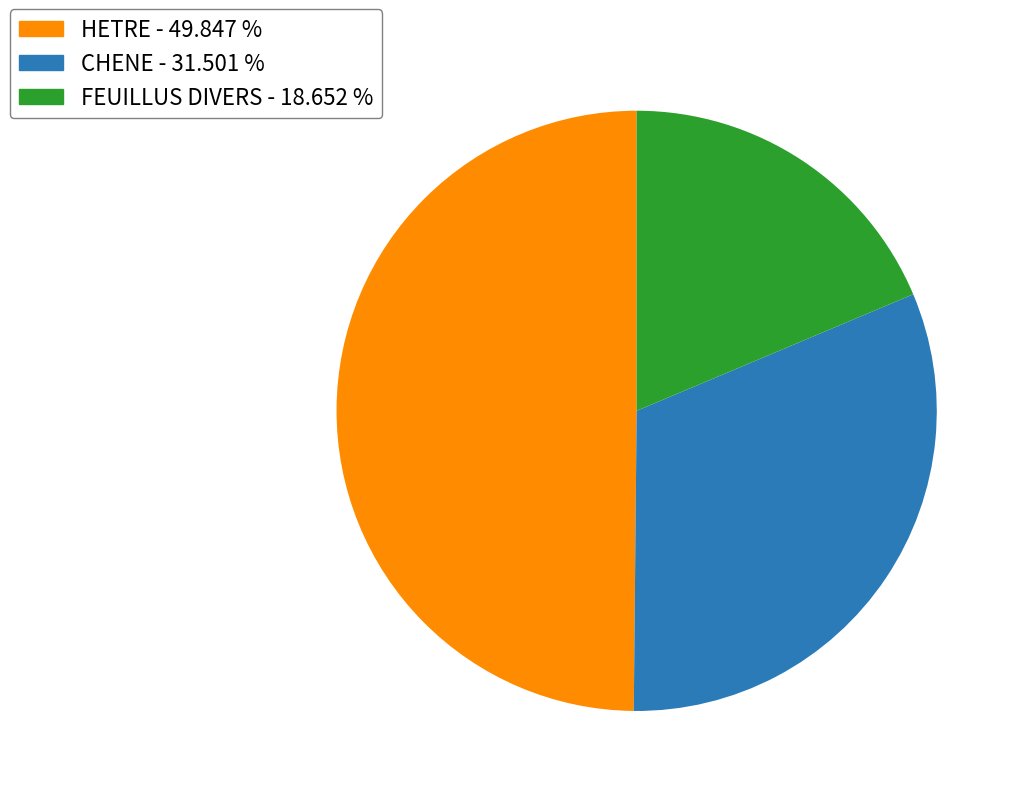

What is the ratio of the value at FEUILLUS DIVERS to the value at HETRE?

0.4